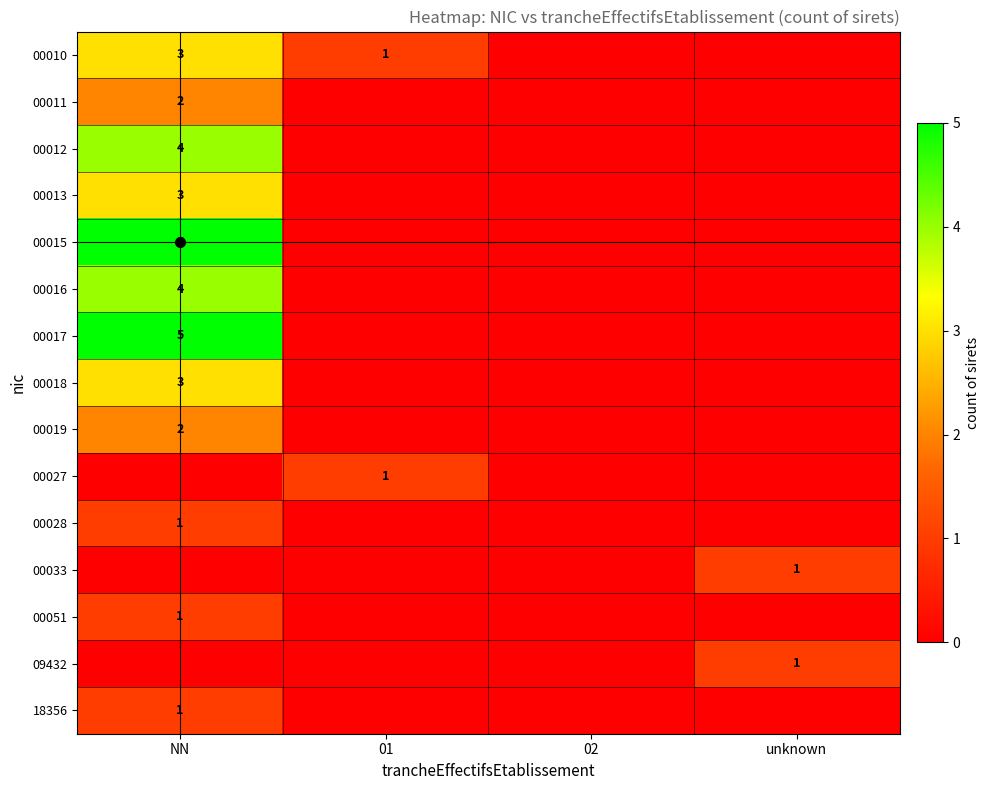

Which category has the highest value in the 00017 series?

NN